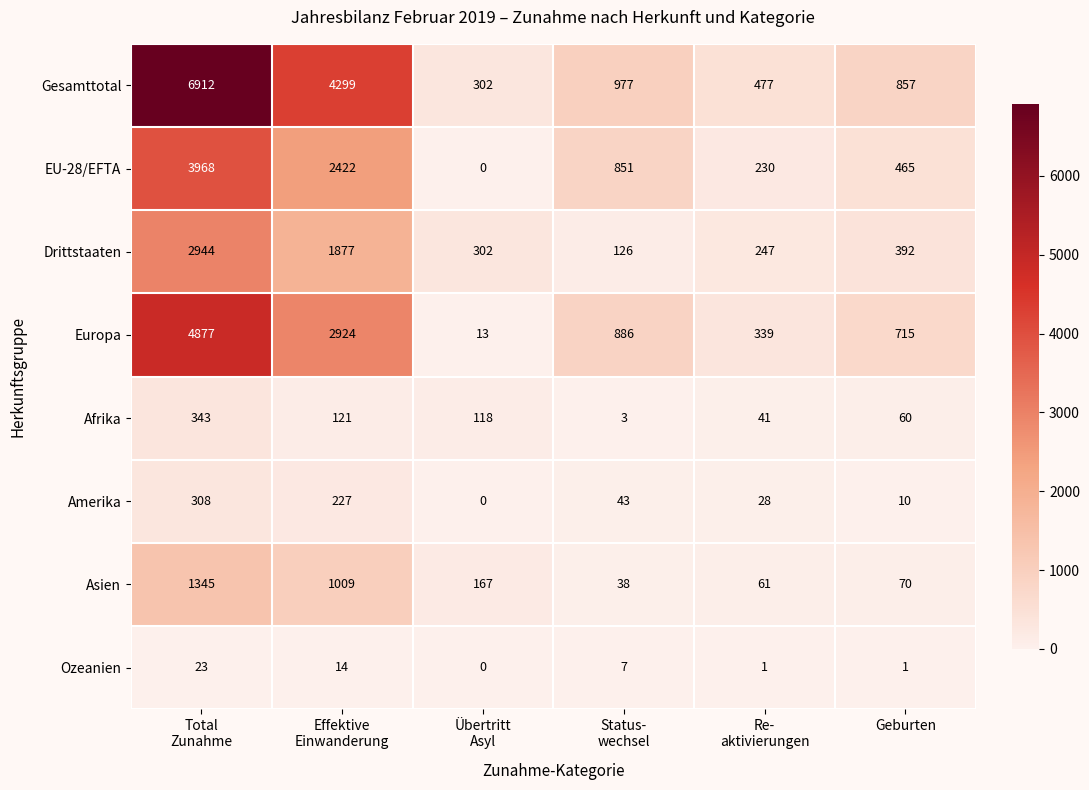

What is the difference between the maximum and minimum values in the Gesamttotal series?

6610